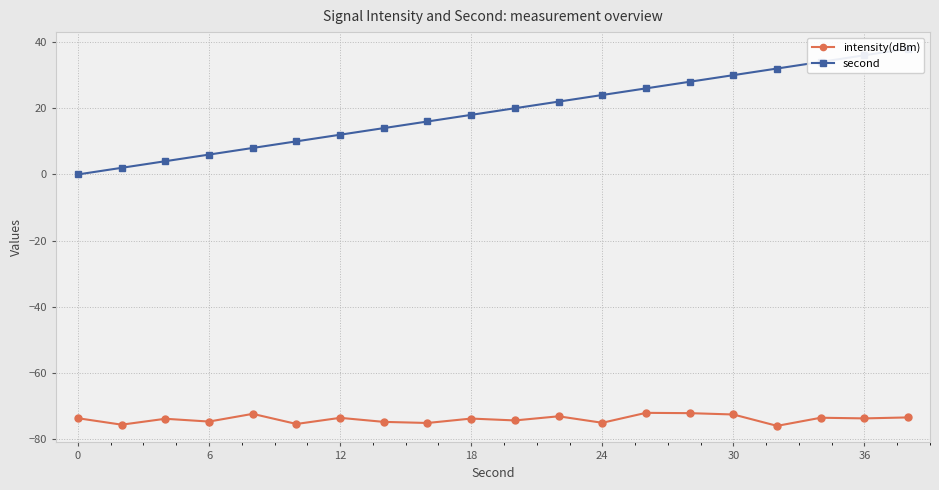

True or false: intensity(dBm) and second cross at least once.

False